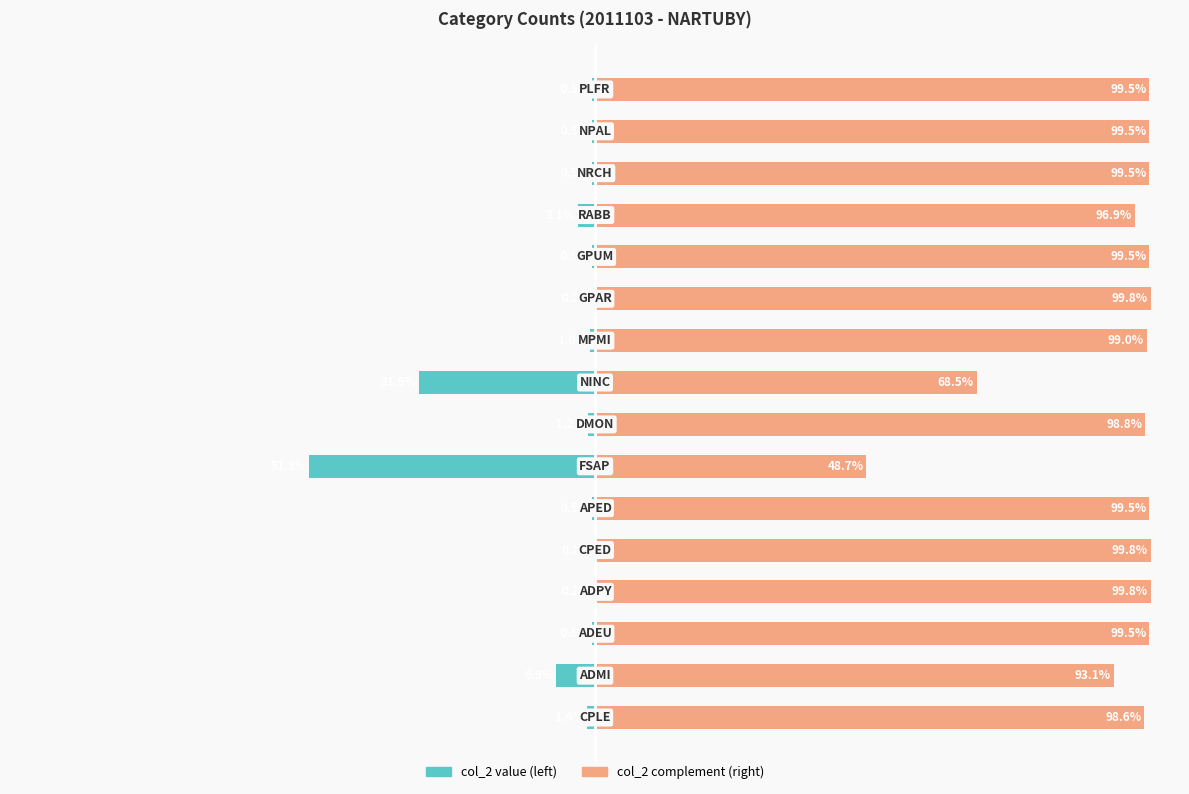

Is the value of col_2 complement (right) at 13 greater than the value of col_2 value (left) at 11?

Yes